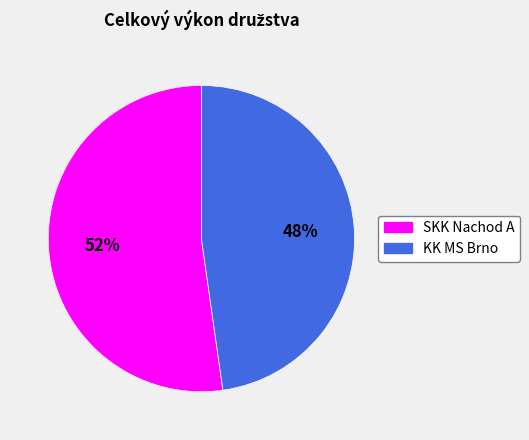

How many slices are in this pie chart?

2